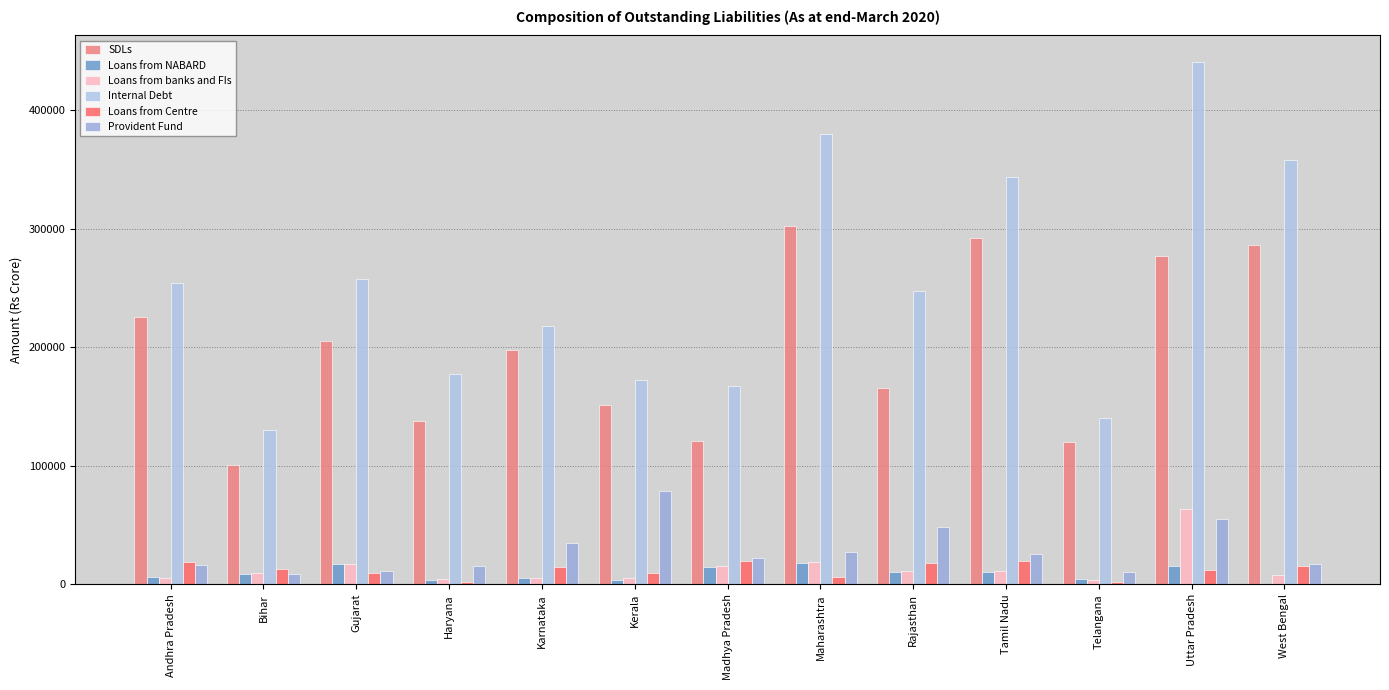

Which series has the largest total across all categories?

Internal Debt